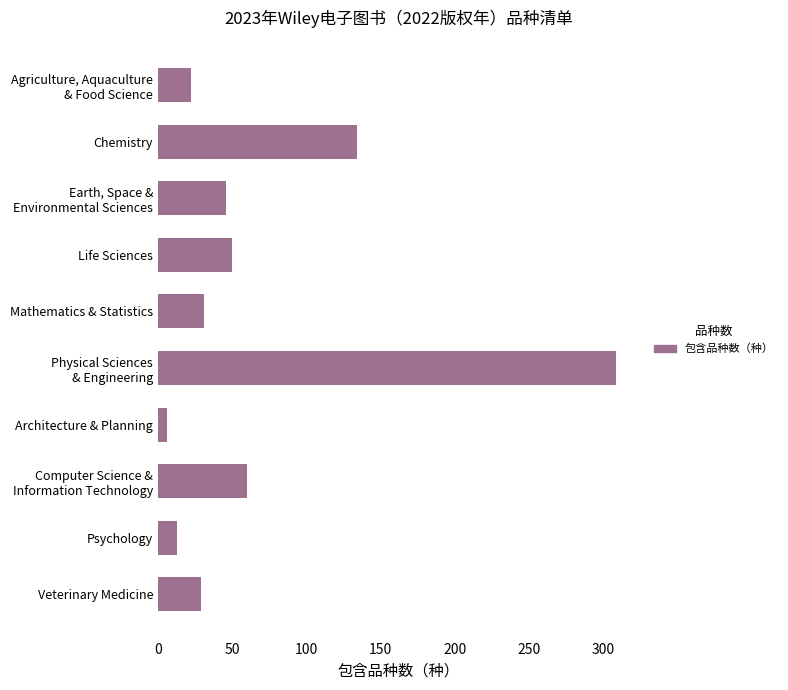

How many bars are there in total?

10